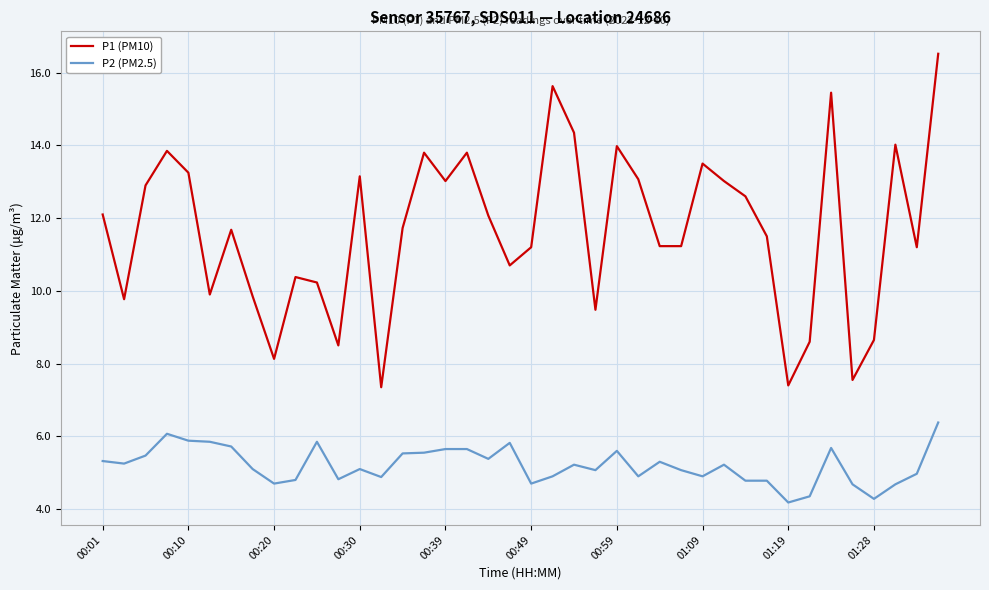

At how many categories does at least one series exceed 4?

40